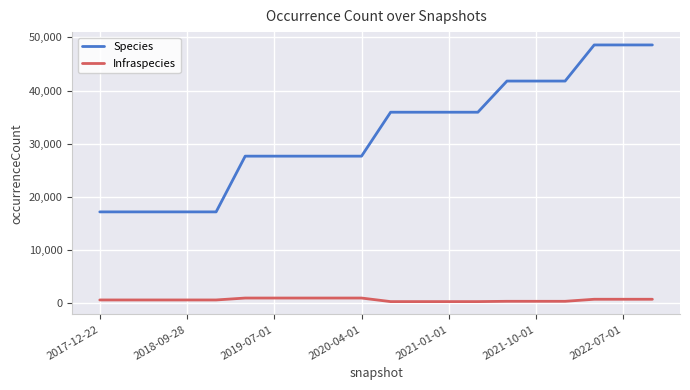

Which series has the widest spread of values?

Species